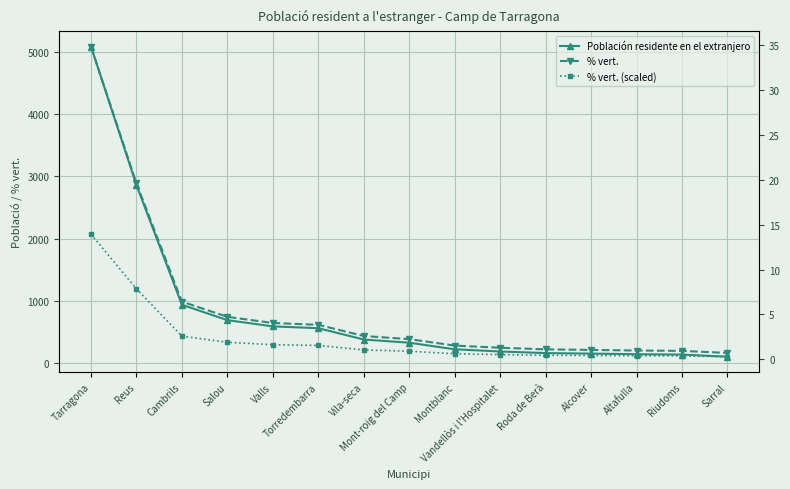

What is the difference between the highest and lowest values at Cambrils?

933.4